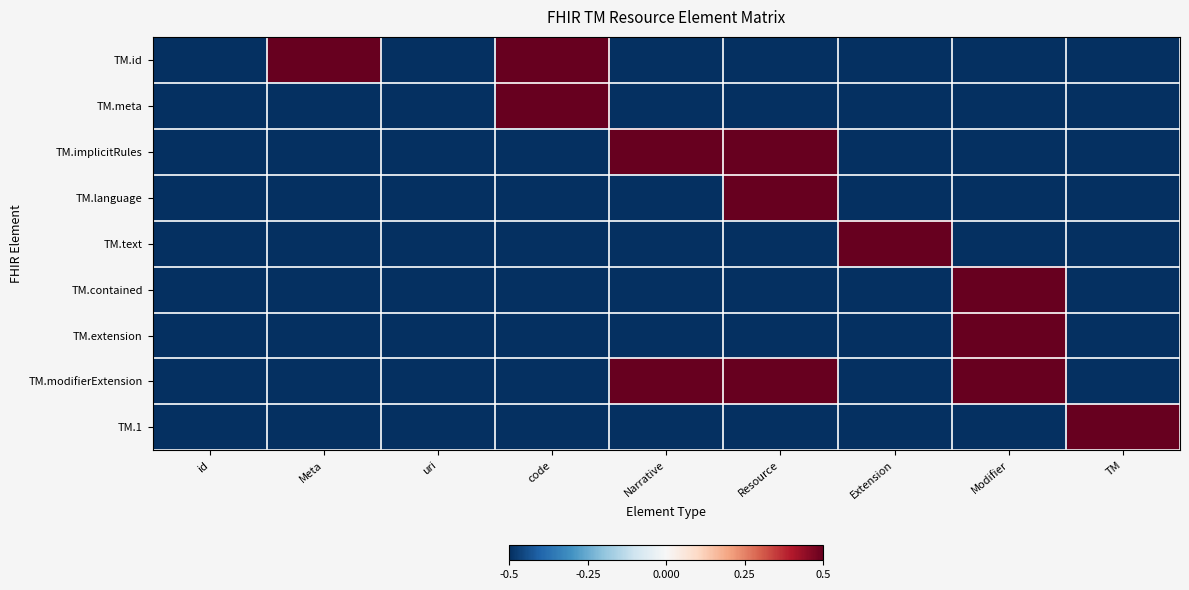

Reading left to right, transcribe all the data shown in this chart.

TM.id: id=-0.5	Meta=0.5	uri=-0.5	code=0.5	Narrative=-0.5	Resource=-0.5	Extension=-0.5	Modifier=-0.5	TM=-0.5
TM.meta: id=-0.5	Meta=-0.5	uri=-0.5	code=0.5	Narrative=-0.5	Resource=-0.5	Extension=-0.5	Modifier=-0.5	TM=-0.5
TM.implicitRules: id=-0.5	Meta=-0.5	uri=-0.5	code=-0.5	Narrative=0.5	Resource=0.5	Extension=-0.5	Modifier=-0.5	TM=-0.5
TM.language: id=-0.5	Meta=-0.5	uri=-0.5	code=-0.5	Narrative=-0.5	Resource=0.5	Extension=-0.5	Modifier=-0.5	TM=-0.5
TM.text: id=-0.5	Meta=-0.5	uri=-0.5	code=-0.5	Narrative=-0.5	Resource=-0.5	Extension=0.5	Modifier=-0.5	TM=-0.5
TM.contained: id=-0.5	Meta=-0.5	uri=-0.5	code=-0.5	Narrative=-0.5	Resource=-0.5	Extension=-0.5	Modifier=0.5	TM=-0.5
TM.extension: id=-0.5	Meta=-0.5	uri=-0.5	code=-0.5	Narrative=-0.5	Resource=-0.5	Extension=-0.5	Modifier=0.5	TM=-0.5
TM.modifierExtension: id=-0.5	Meta=-0.5	uri=-0.5	code=-0.5	Narrative=0.5	Resource=0.5	Extension=-0.5	Modifier=0.5	TM=-0.5
TM.1: id=-0.5	Meta=-0.5	uri=-0.5	code=-0.5	Narrative=-0.5	Resource=-0.5	Extension=-0.5	Modifier=-0.5	TM=0.5